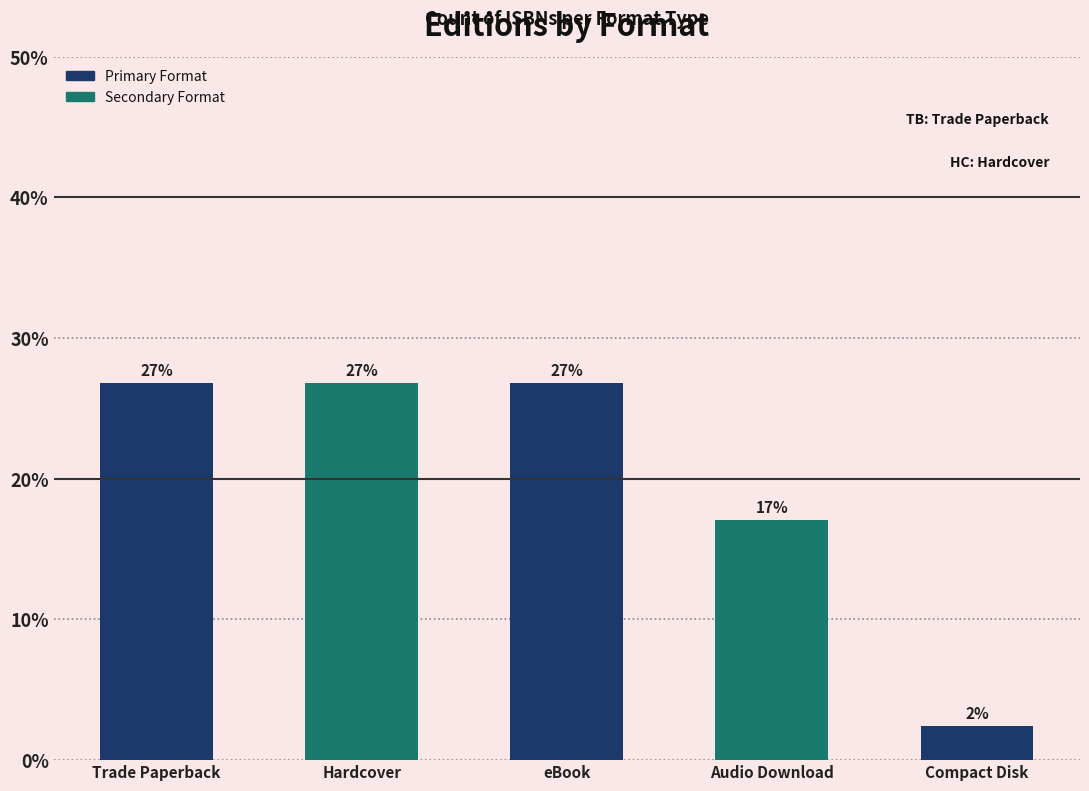

Reading left to right, transcribe all the data shown in this chart.

26.8	26.8	26.8	17.1	2.4